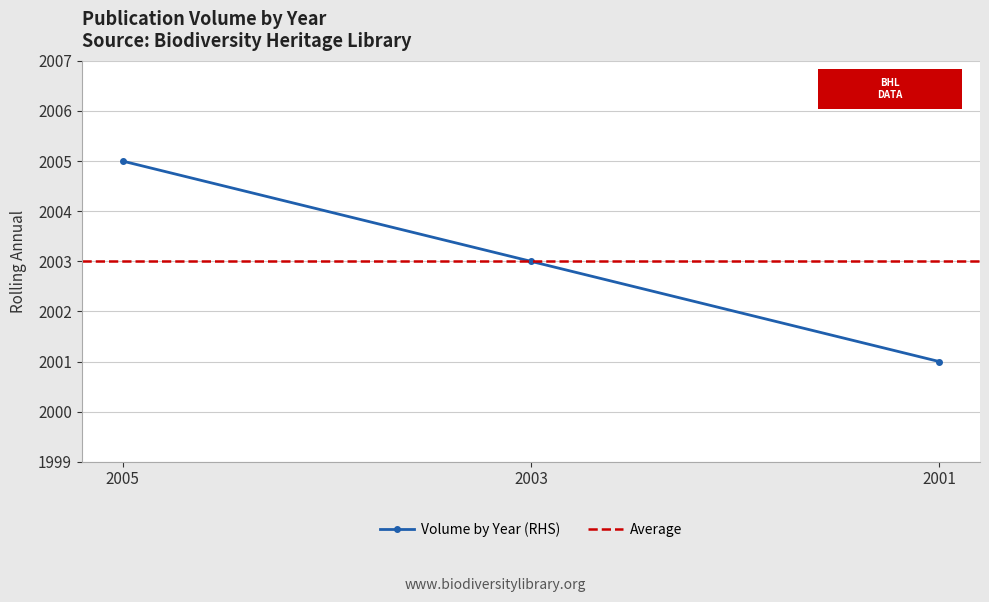

Reading left to right, transcribe all the data shown in this chart.

2005=2005	2003=2003	2001=2001